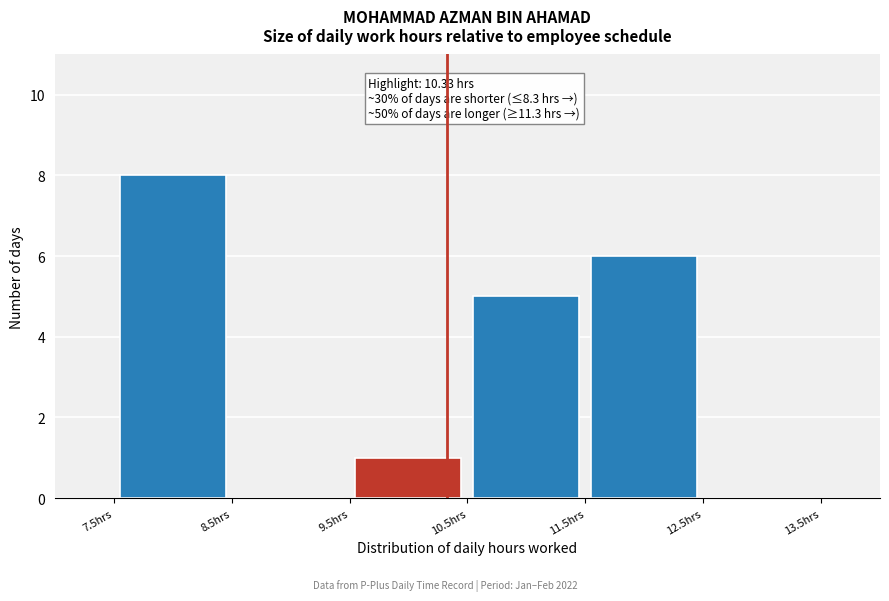

Which range on the x-axis has the tallest bar?

7.5 to 8.5